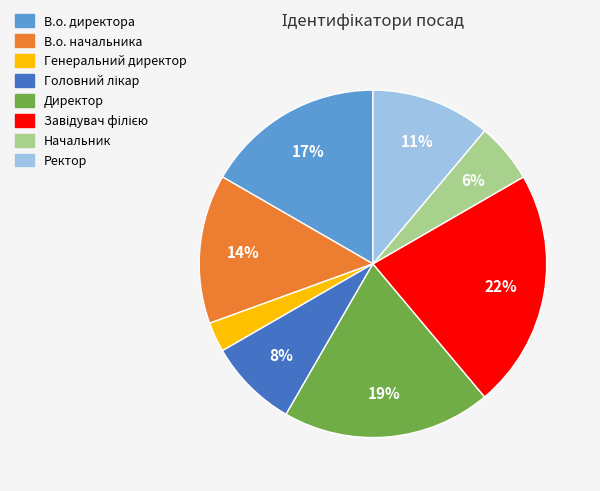

Does any single category account for the majority?

No